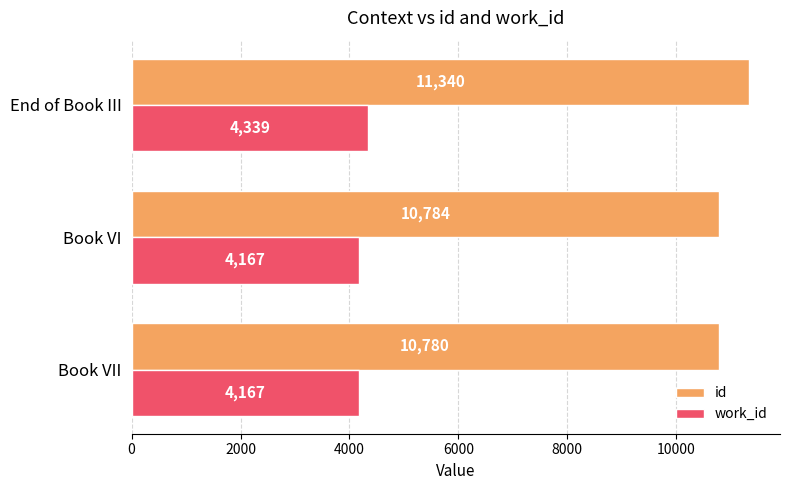

What is the total value across all series at Book VI?

14951